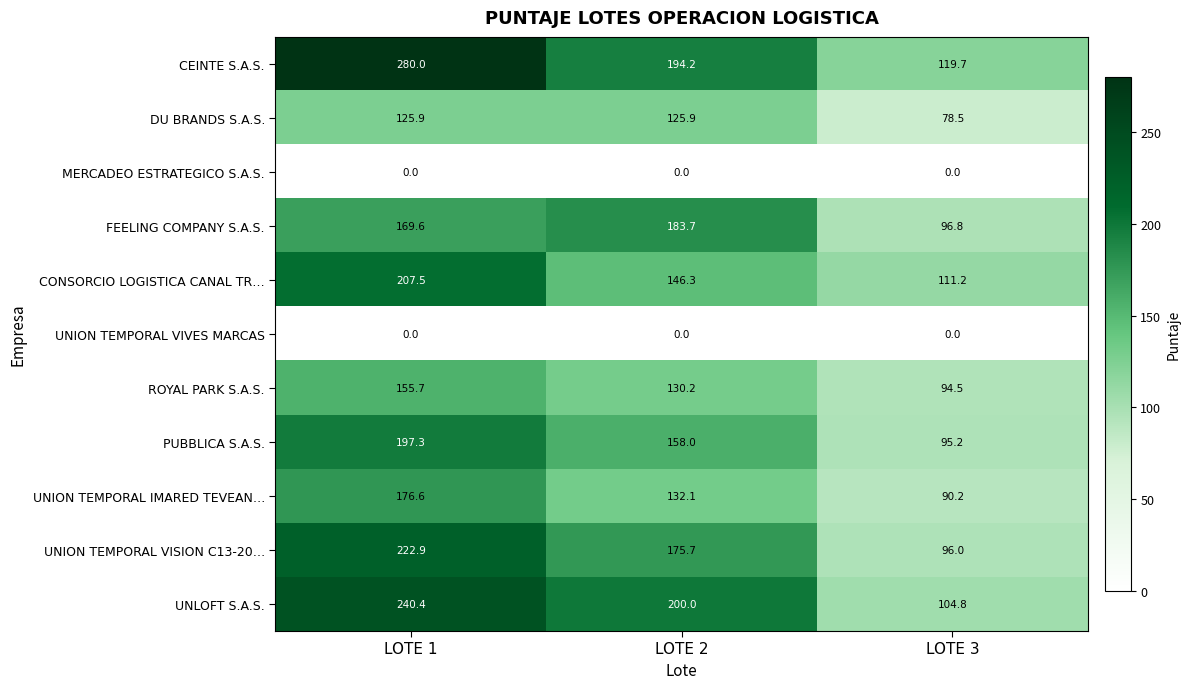

Which series has the largest total across all categories?

CEINTE S.A.S.